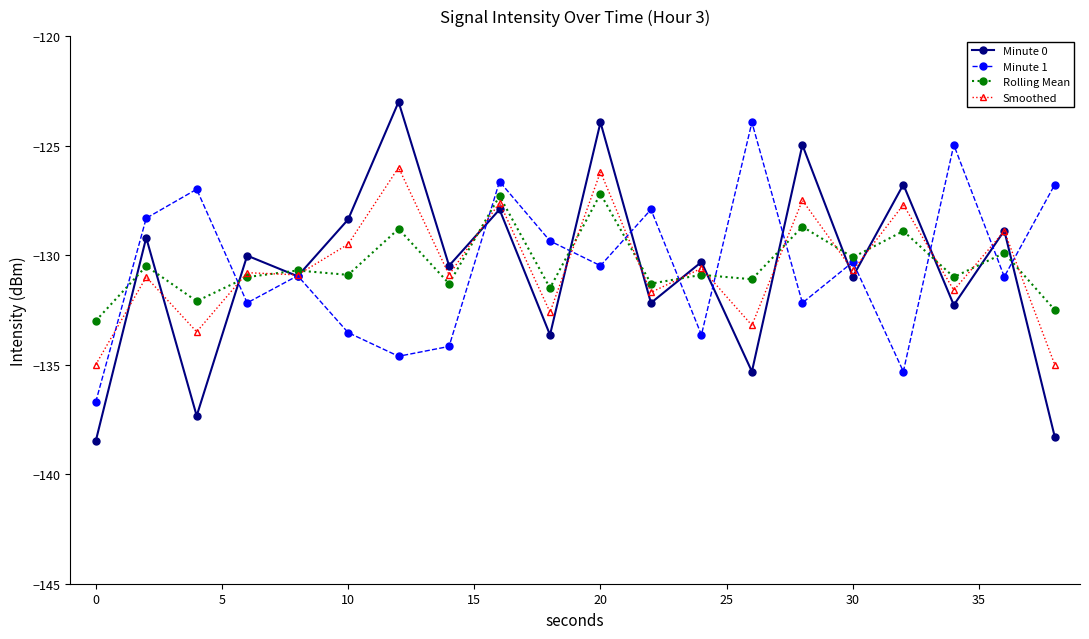

What is the maximum value for Minute 0?

-123.0